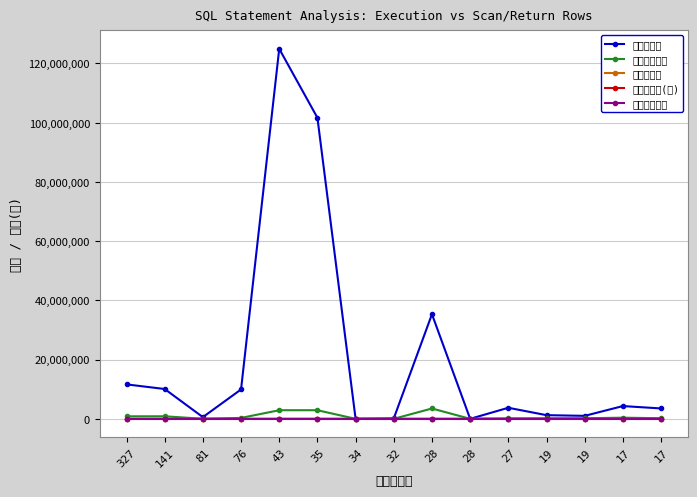

Which series has the widest spread of values?

解析总行数